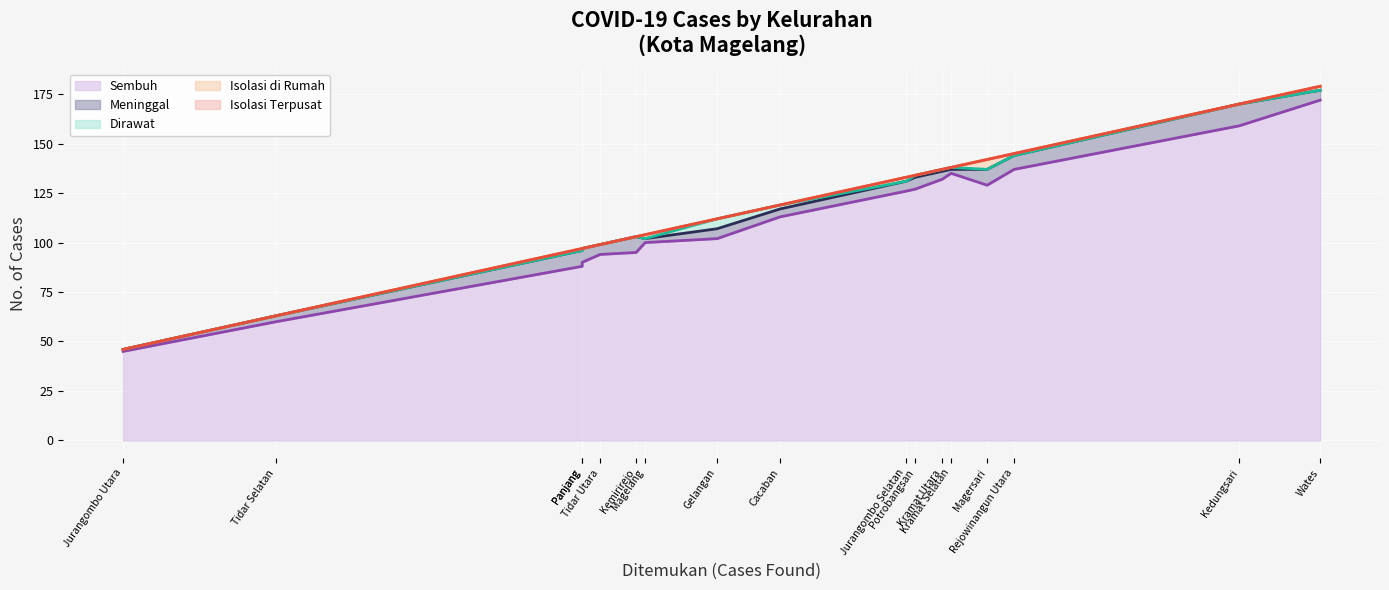

Is the value of Dirawat at Rejowinangun Utara greater than the value of Meninggal at Kemirirejo?

No